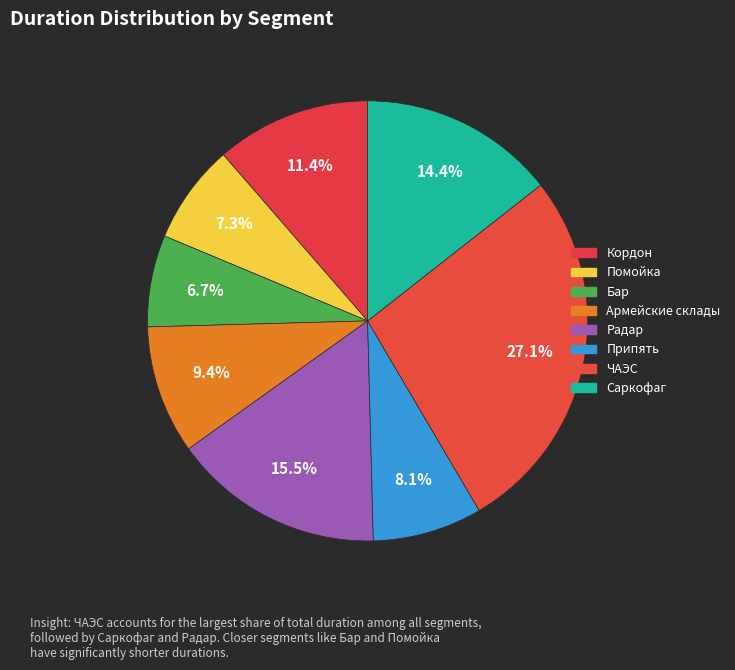

To the nearest percent, what is the difference between the largest and smallest slice percentages?

20%